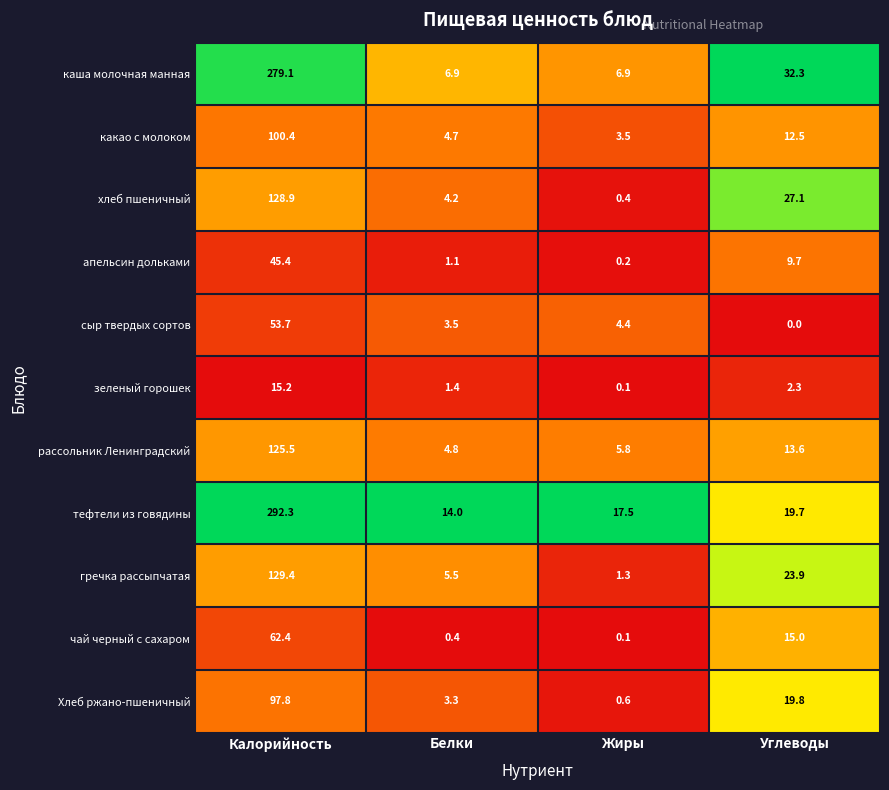

What is the approximate value of чай черный с сахаром at Калорийность?

62.4